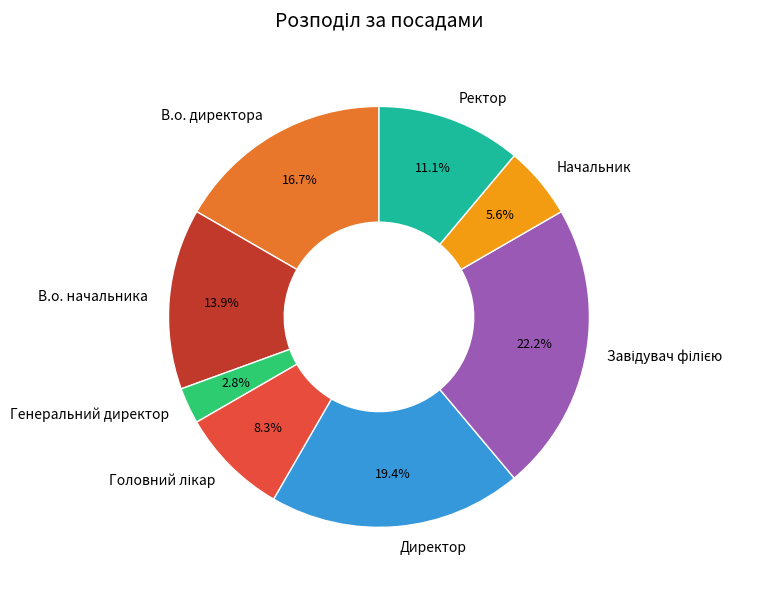

What portion of the pie excludes Директор?

80.6%